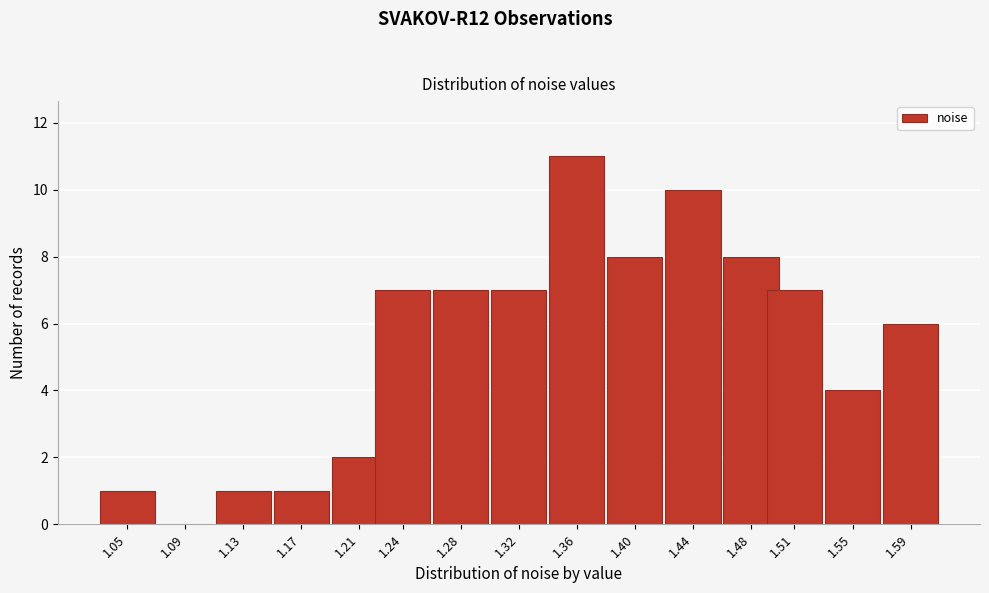

Reading left to right, what are all the values shown in this chart?

1.05=1	1.09=0	1.13=1	1.17=1	1.21=2	1.24=7	1.28=7	1.32=7	1.36=11	1.40=8	1.44=10	1.48=8	1.51=7	1.55=4	1.59=6